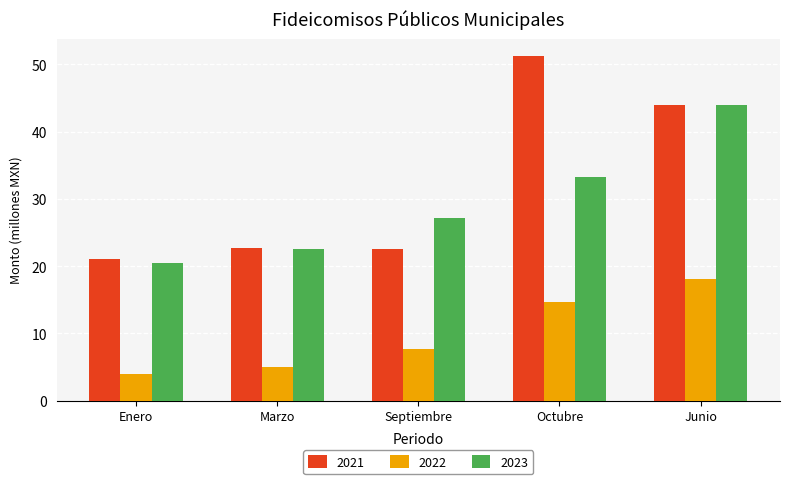

What is the value of the 2023 bar at the 5th from the left?

44.0